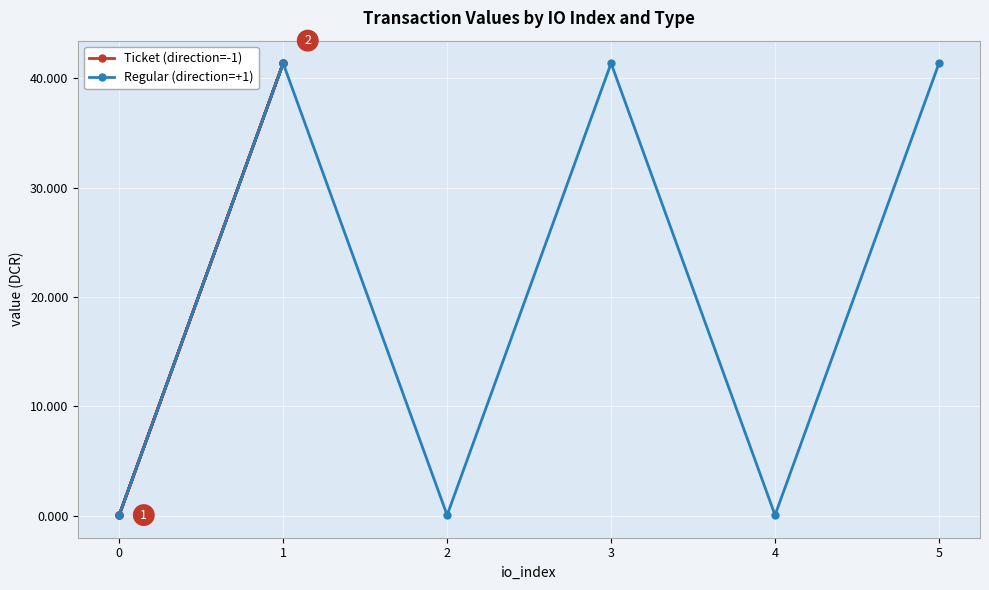

True or false: Ticket (direction=-1) has more than 2 points higher than both neighbors.

False